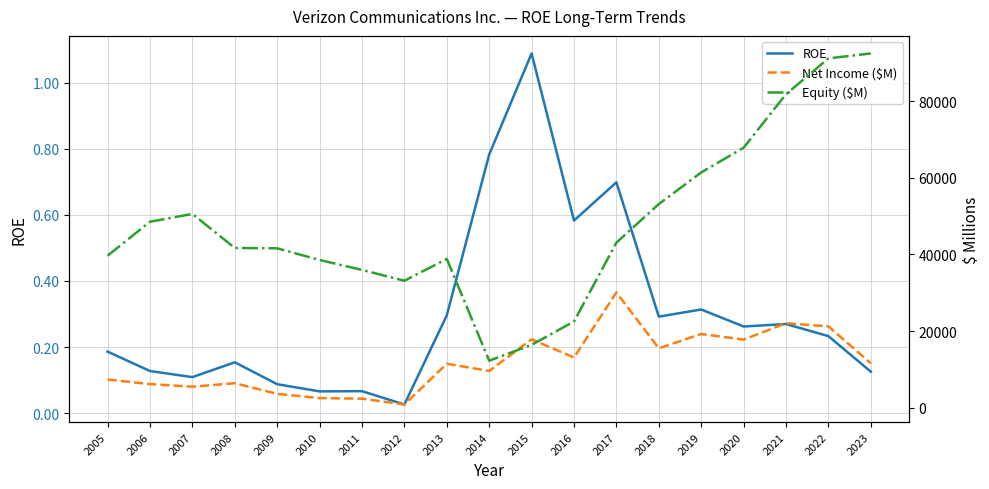

Which series has the widest spread of values?

Equity ($M)